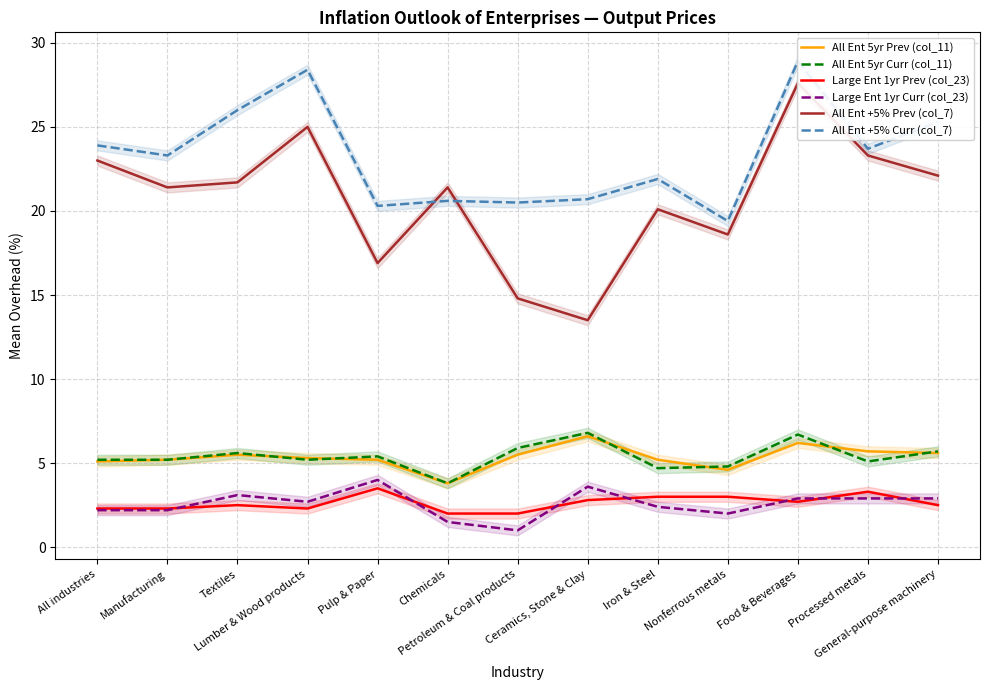

The value of All Ent 5yr Curr (col_11) at Manufacturing is 5.2. True or false?

True